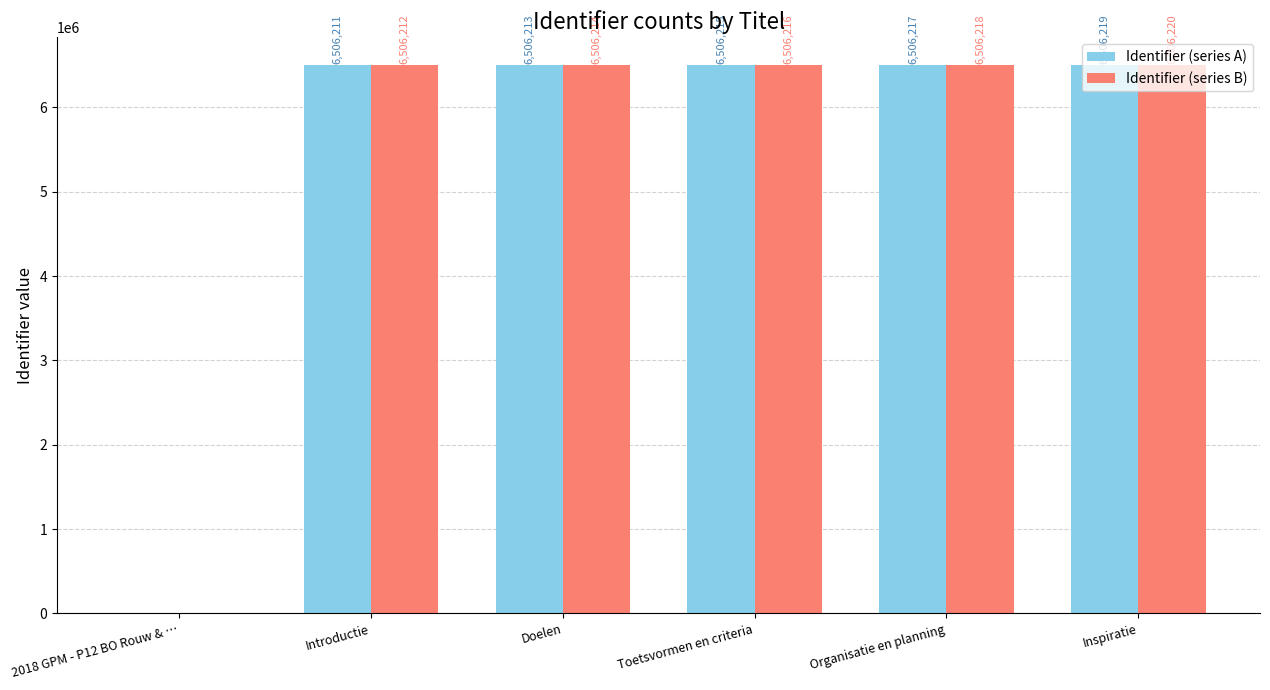

Is it true that Identifier (series B) equals 6506218 at Organisatie en planning?

True